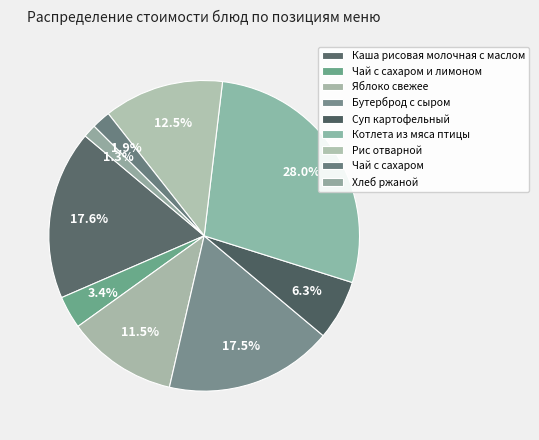

Rank the categories by value from highest to lowest.

Котлета из мяса птицы, Каша рисовая молочная с маслом, Бутерброд с сыром, Рис отварной, Яблоко свежее, Суп картофельный, Чай с сахаром и лимоном, Чай с сахаром, Хлеб ржаной